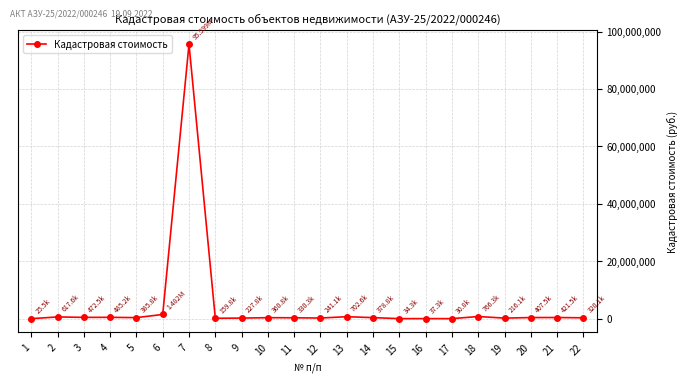

True or false: the data shows 34261.1 at 15.

True